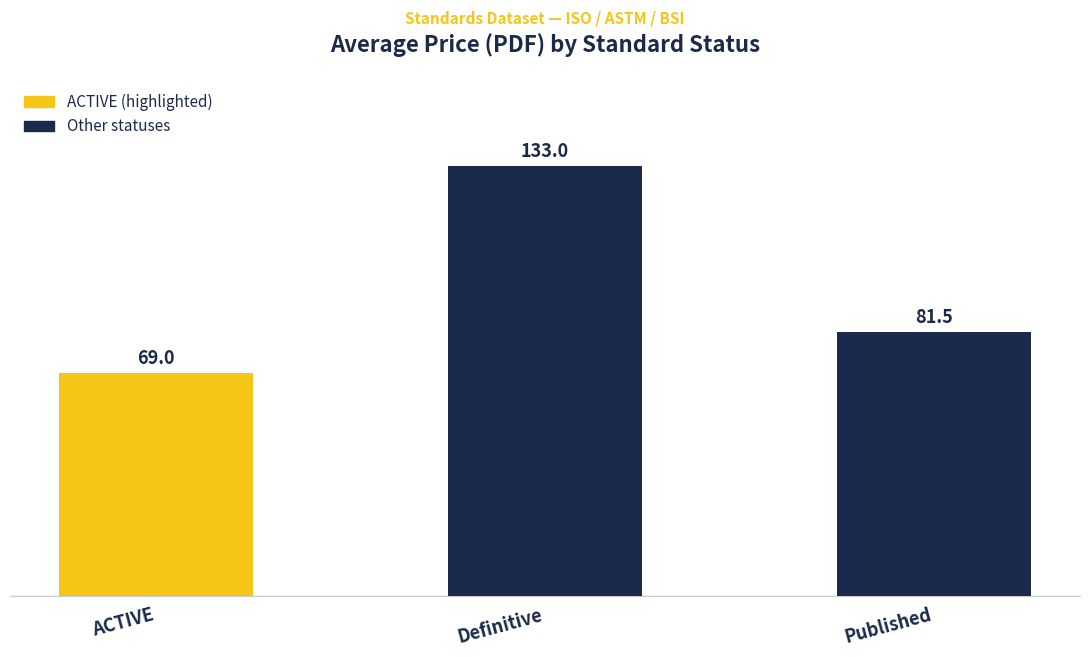

Reading left to right, transcribe all the data shown in this chart.

69.0	133.0	81.5